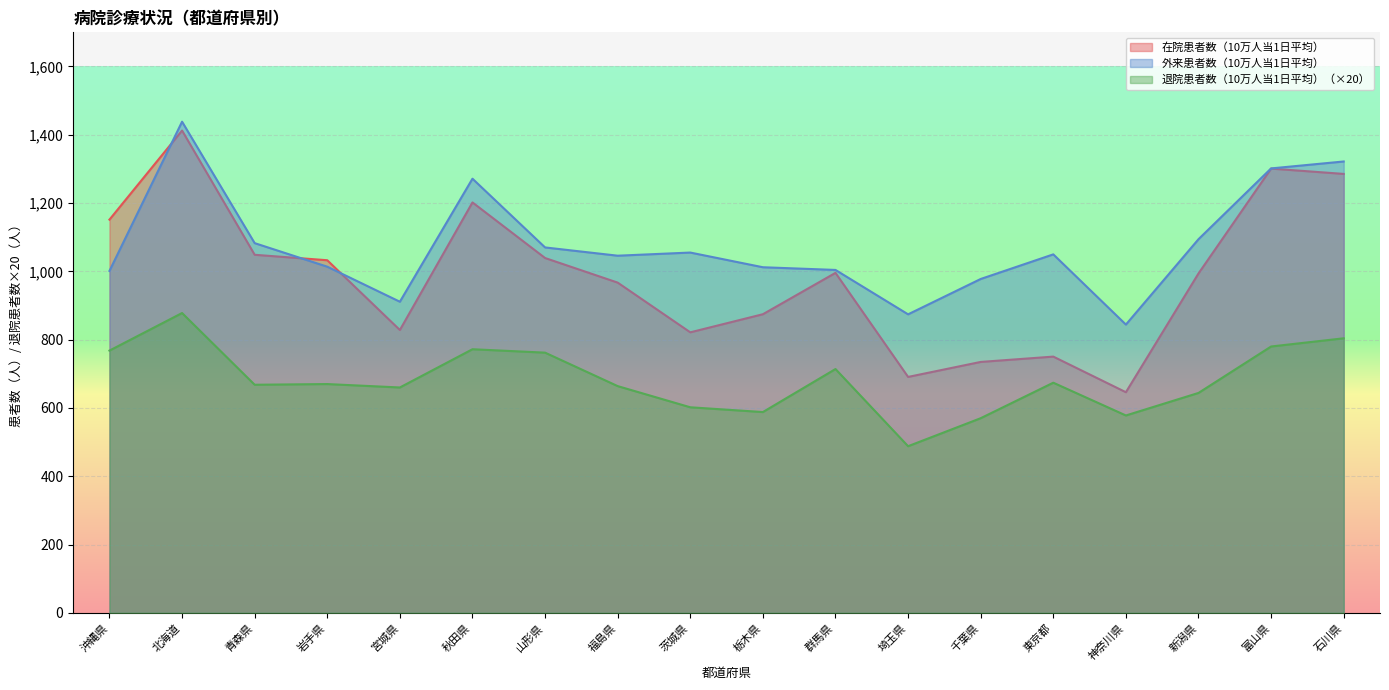

Which has a higher value, 埼玉県 or 茨城県?

茨城県